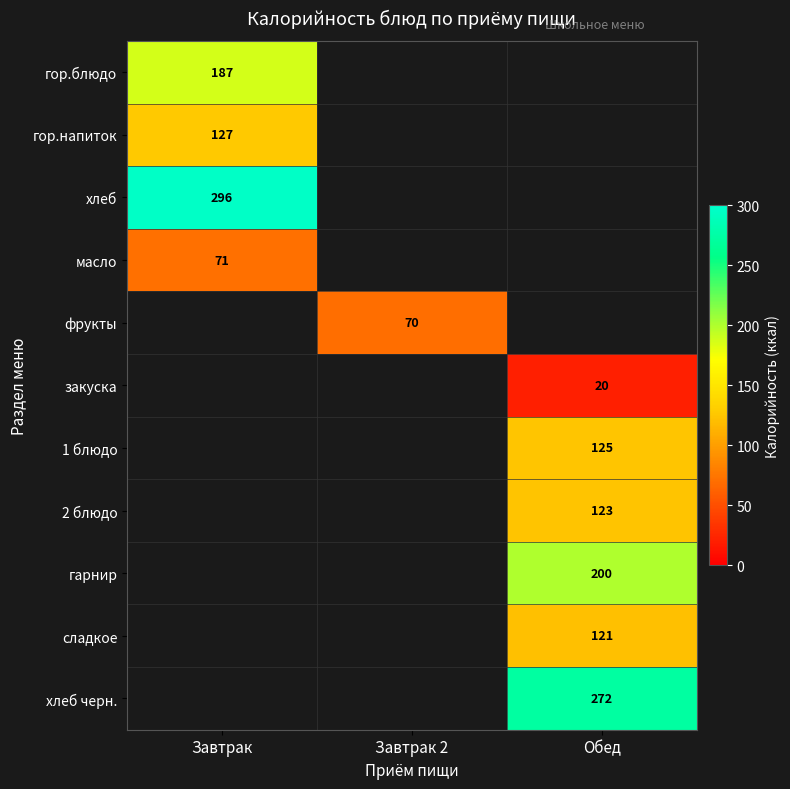

The value of хлеб at Завтрак is 296. True or false?

True